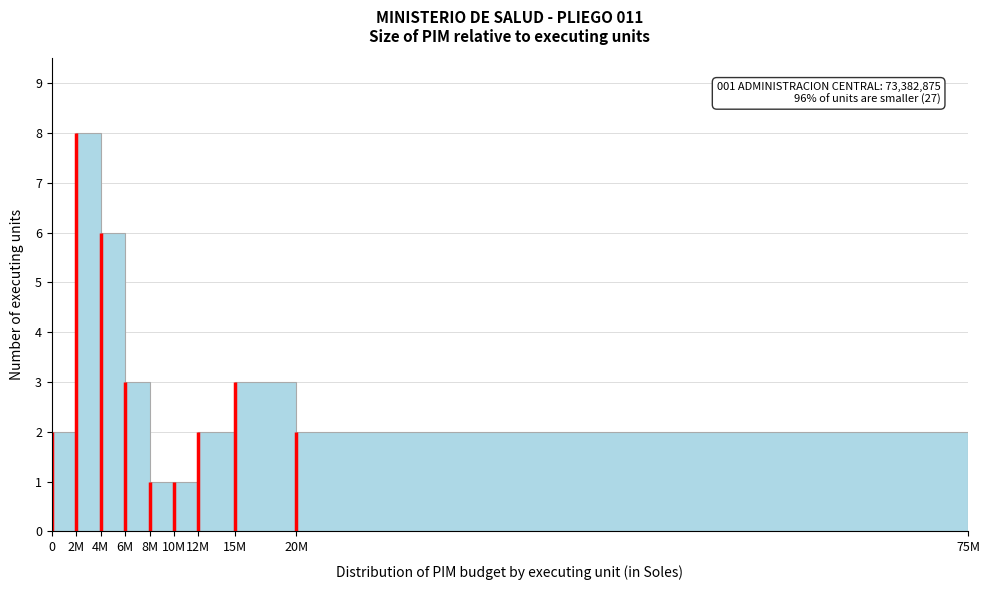

Reading left to right, extract all data points from this chart.

2	8	6	3	1	1	2	3	2